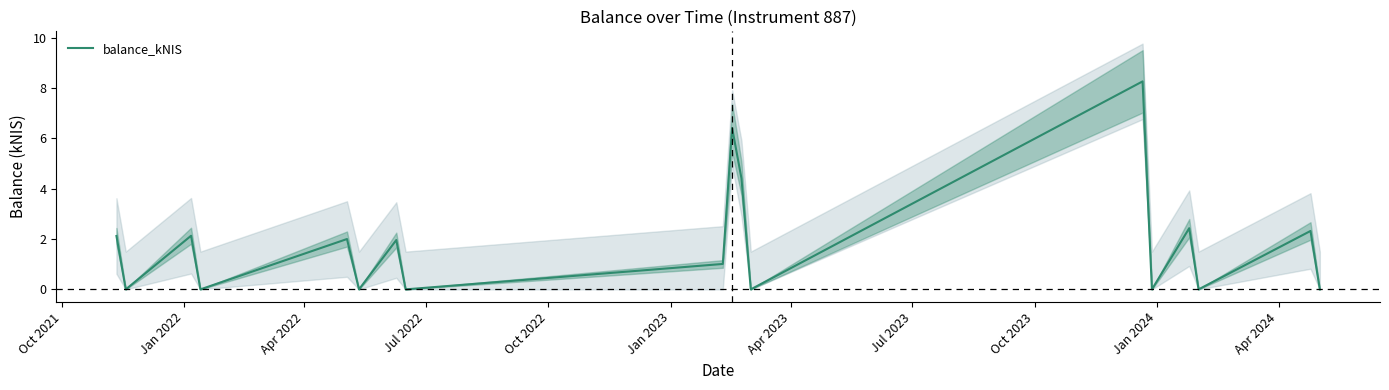

At which label does the data first exceed 1?

Oct 2021